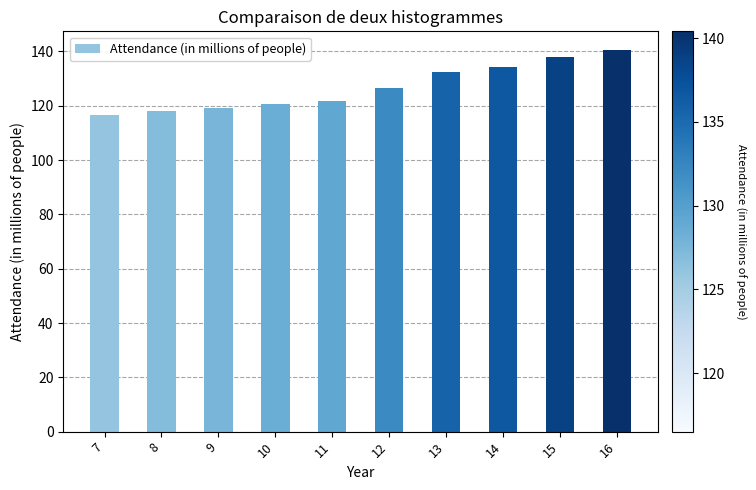

Which has a higher value, 9 or 12?

12